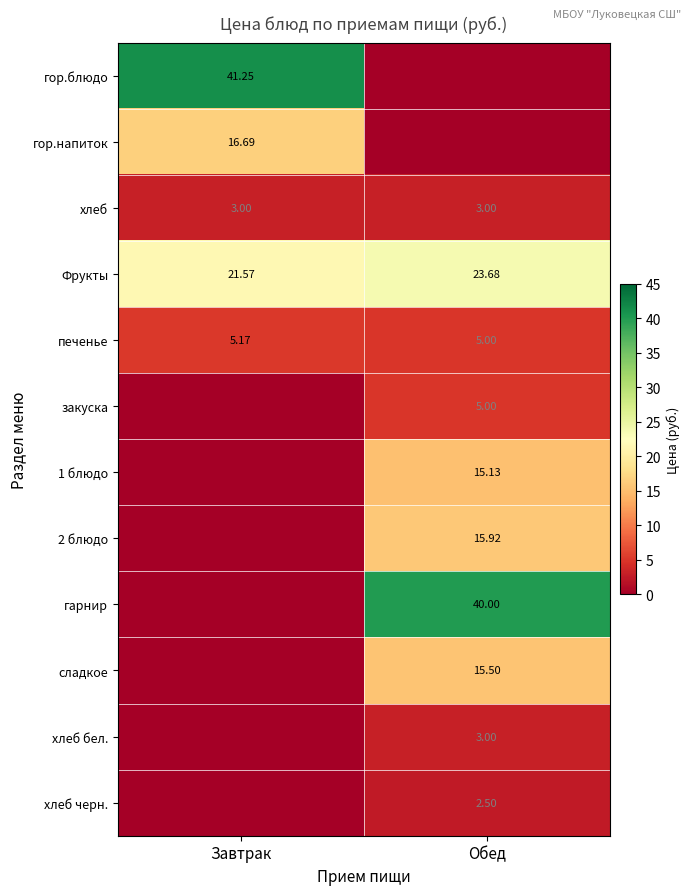

At which label is Фрукты closest to 22?

Завтрак